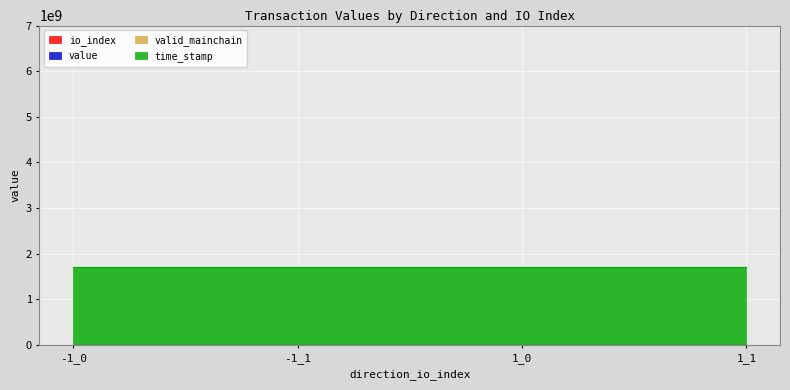

Reading left to right, transcribe all the data shown in this chart.

io_index: 0.0	1.0	0.0	1.0
value: 1.0	8.0	1.0	8.0
time_stamp: 1708139739.0	1708139746.0	1708139376.0	1708139383.0